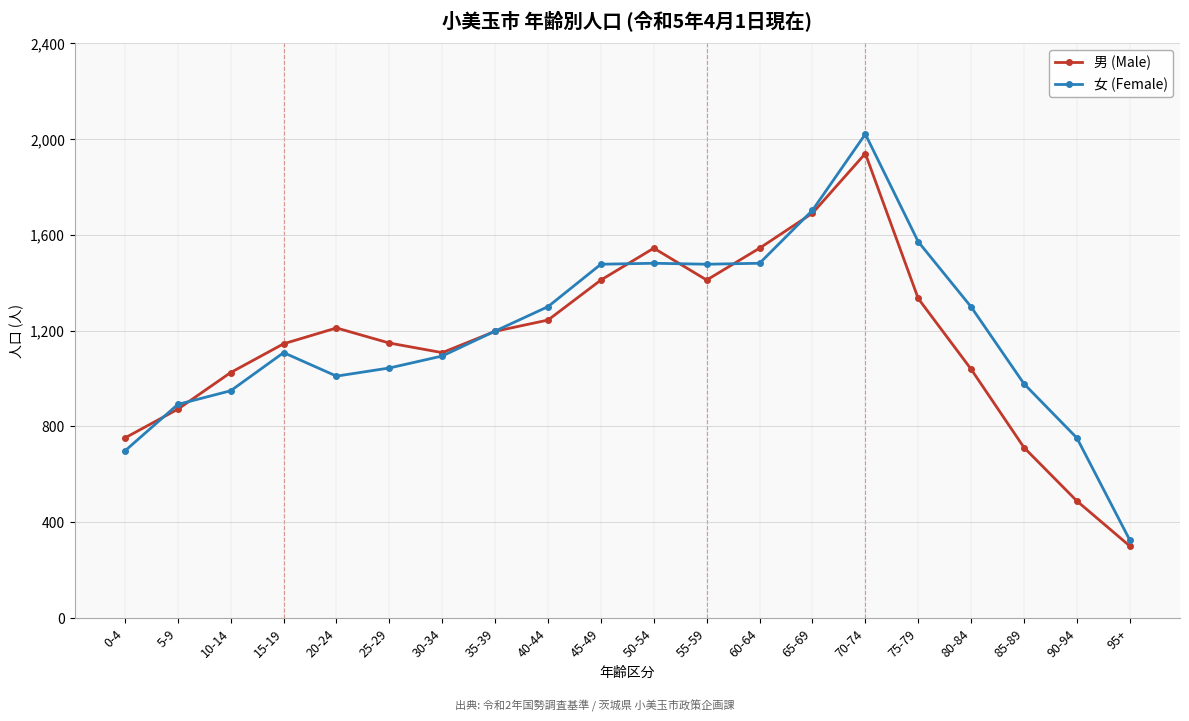

What is the total value across all series at 65-69?

3392